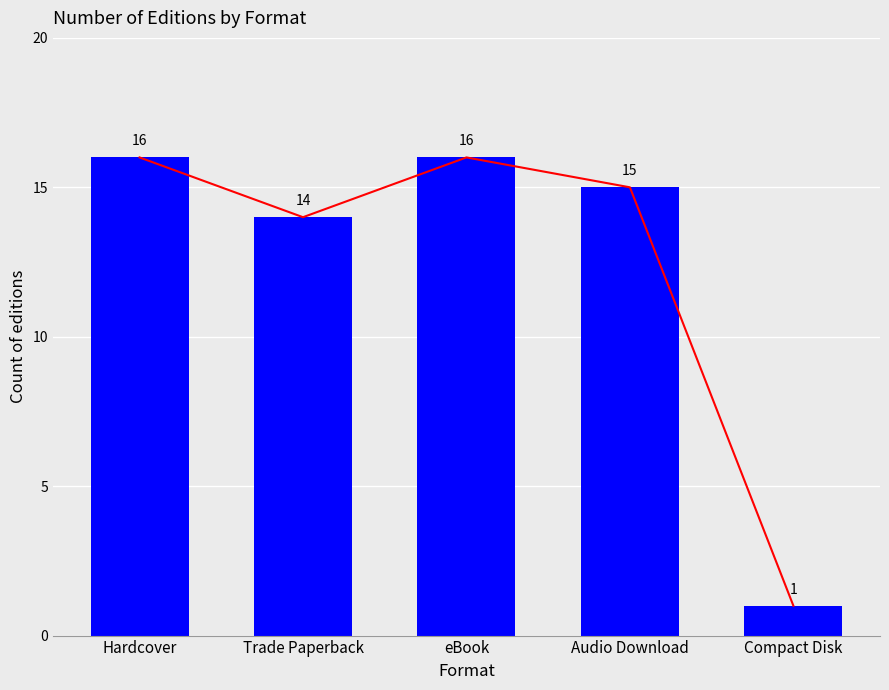

Count the number of data series in this chart.

1